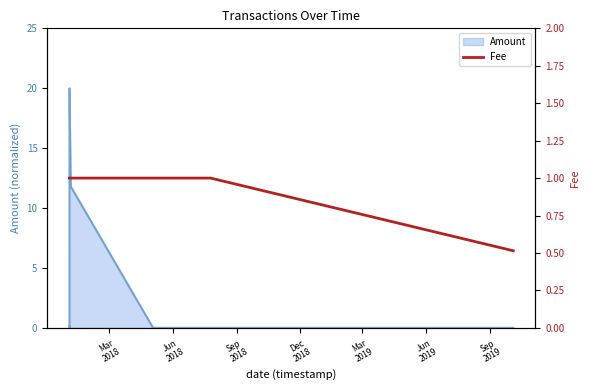

What is the ratio of the value at Mar
2019 to the value at Sep
2019?

1.0